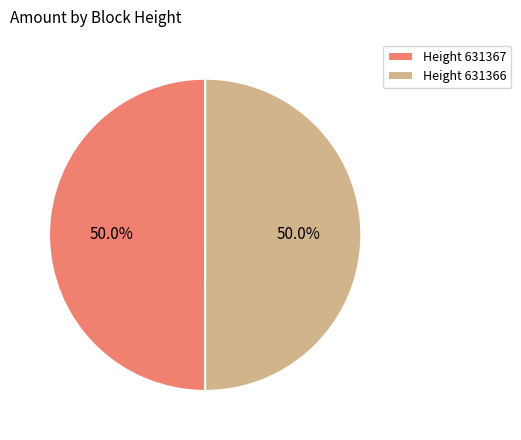

How many segments does this pie chart have?

2